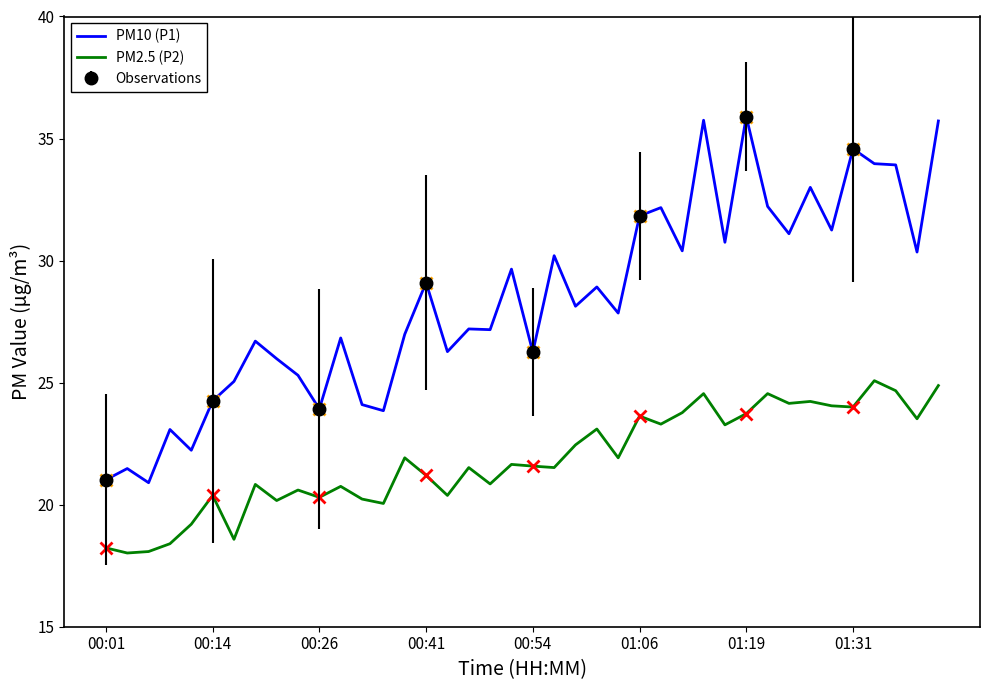

Is it true that PM2.5 (P2) equals 9.4 at 00:41?

False